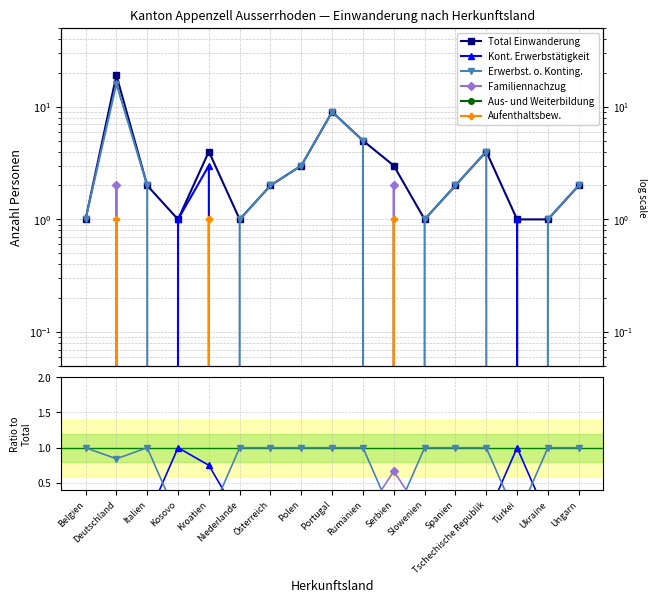

Rank the series at Rumänien from lowest to highest value.

Kont. Erwerbstätigkeit, Familiennachzug, Aus- und Weiterbildung, Aufenthaltsbew., Erwerbst. o. Konting., Total Einwanderung